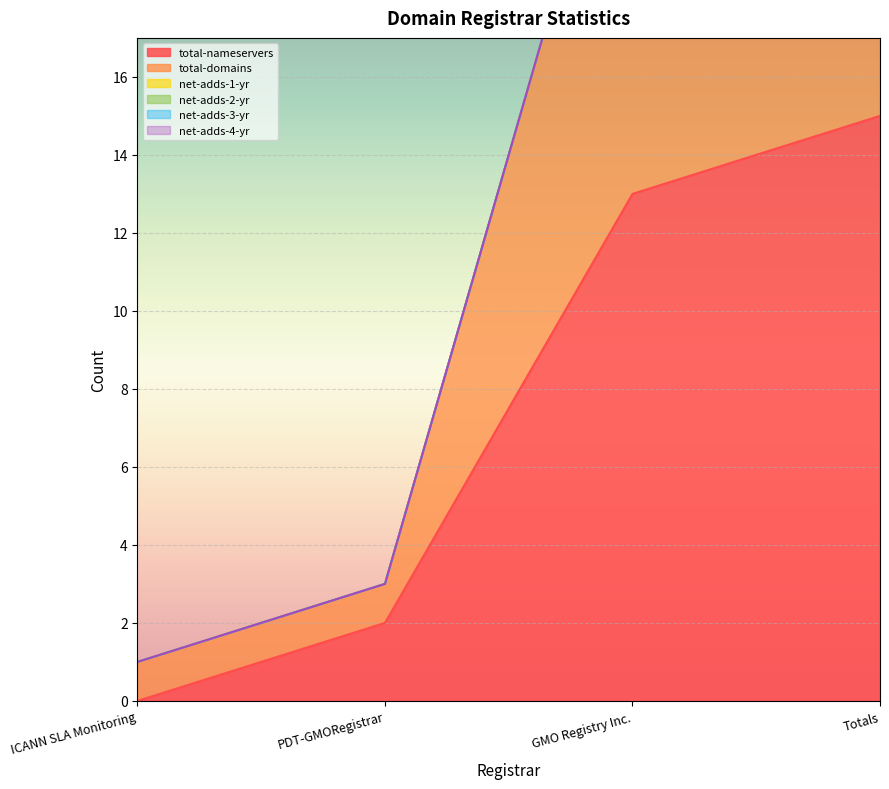

What is the maximum value shown in the chart?

15